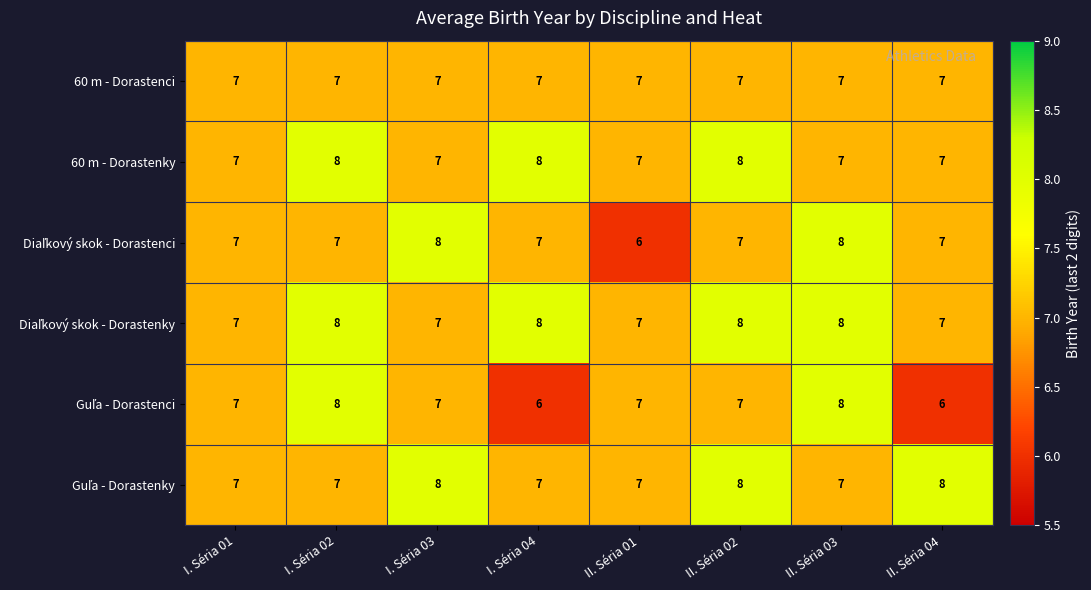

At how many categories does at least one series exceed 6?

8